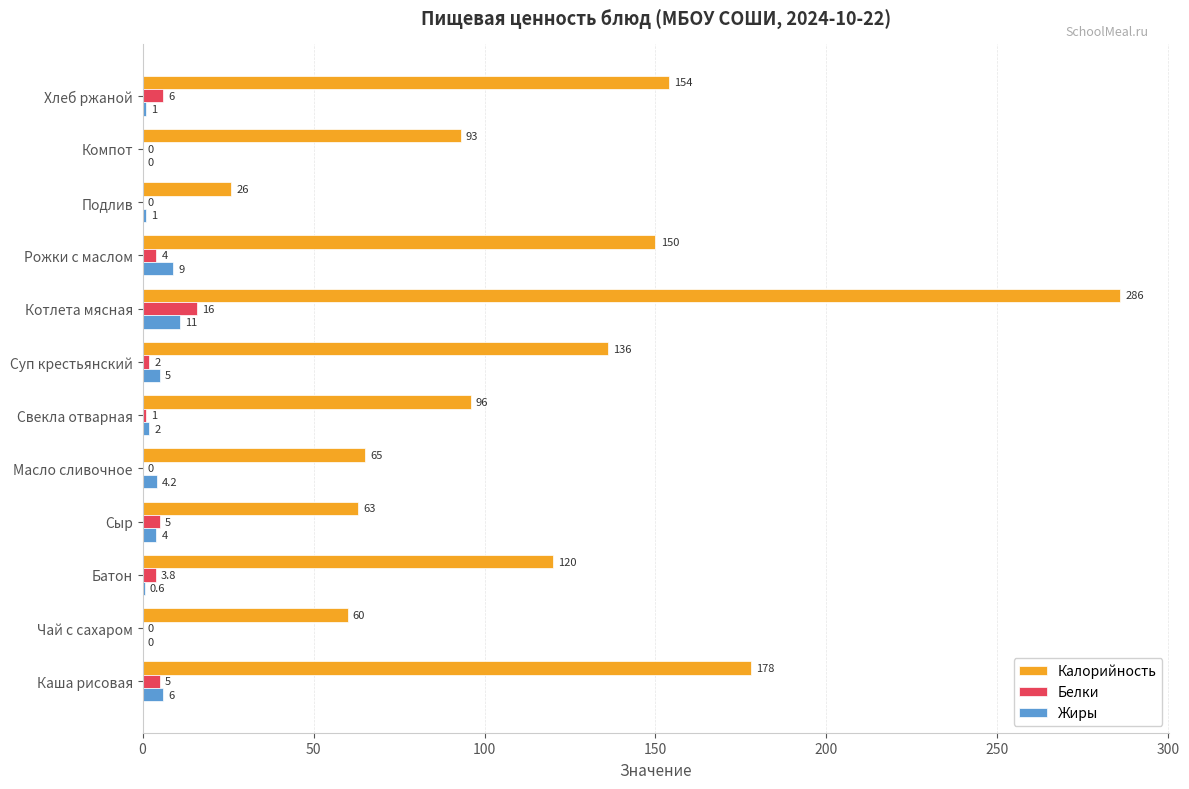

At which category is the sum across all series the highest?

Котлета мясная